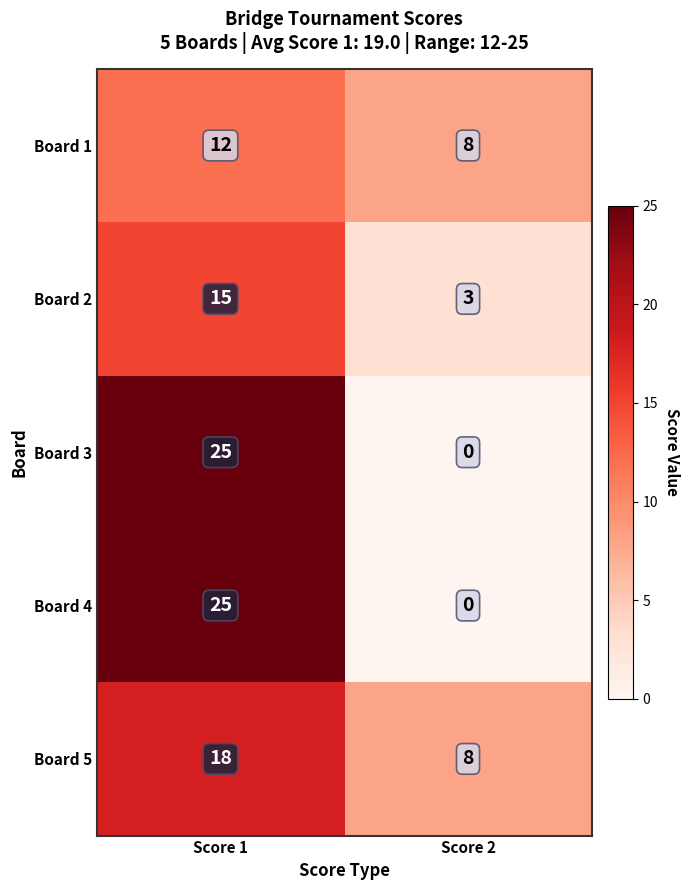

What is the difference between the Board 2 values at Score 1 and Score 2?

12